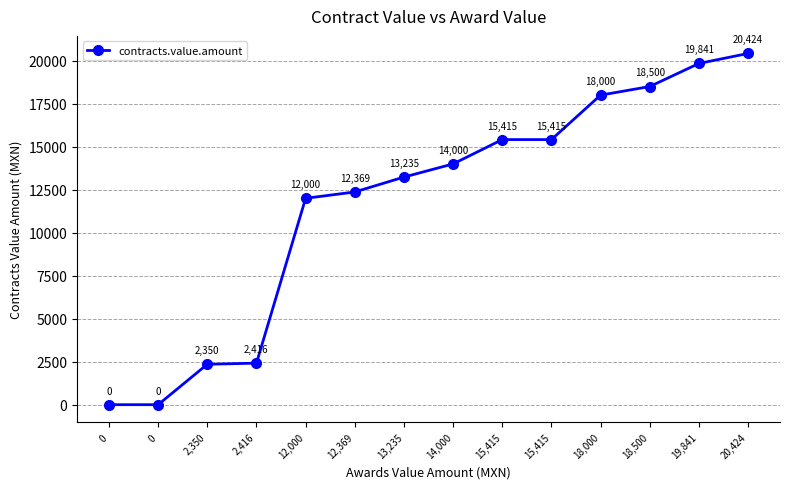

Which has a higher value, 0 or 19,841?

19,841